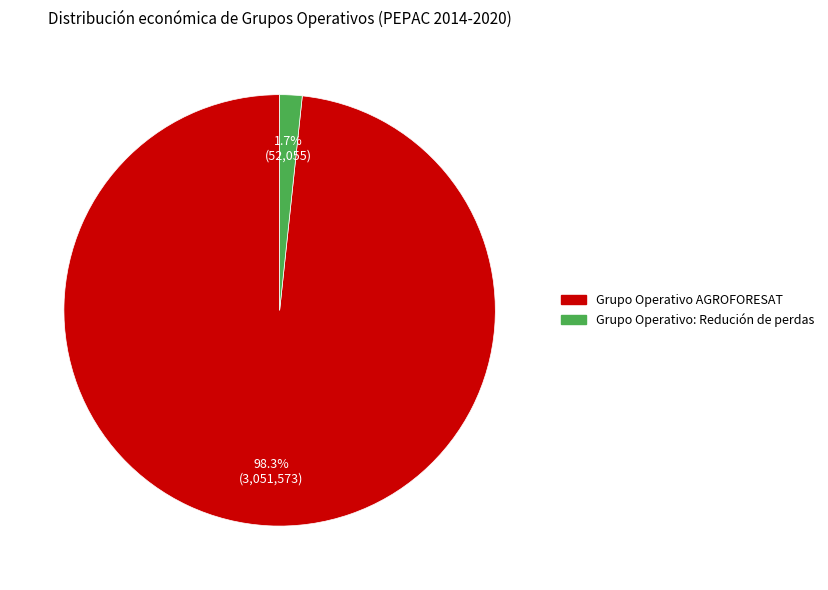

Combined, what portion of the pie is Grupo Operativo AGROFORESAT and Grupo Operativo: Redución de perdas?

100.0%